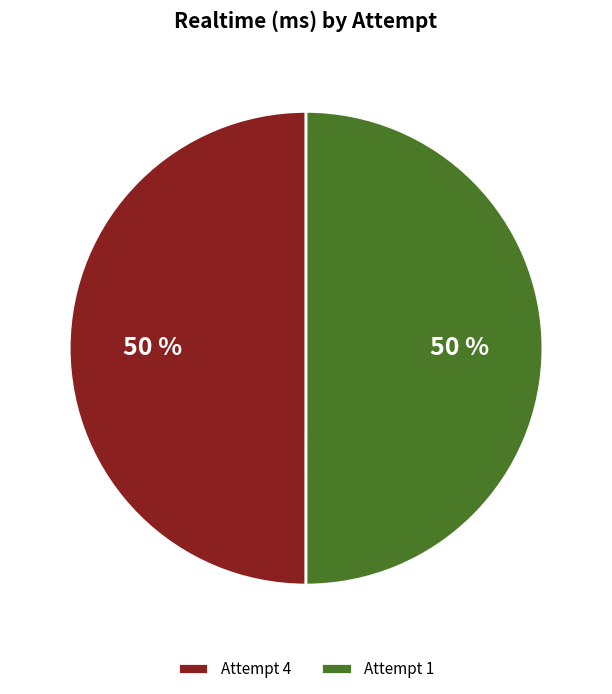

To the nearest percent, what portion does Attempt 1 represent?

50%